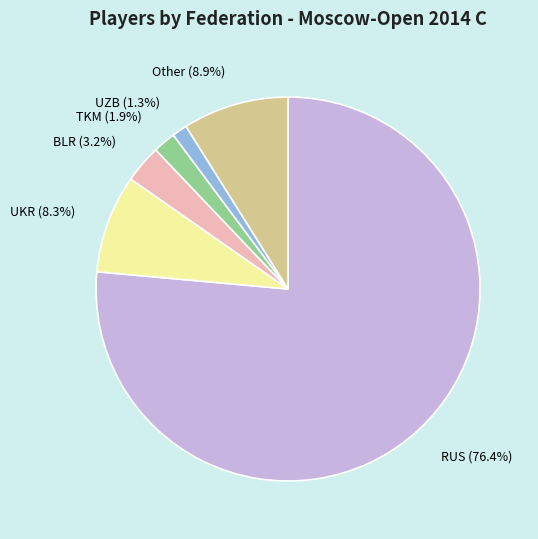

To the nearest percent, what portion does BLR represent?

3%